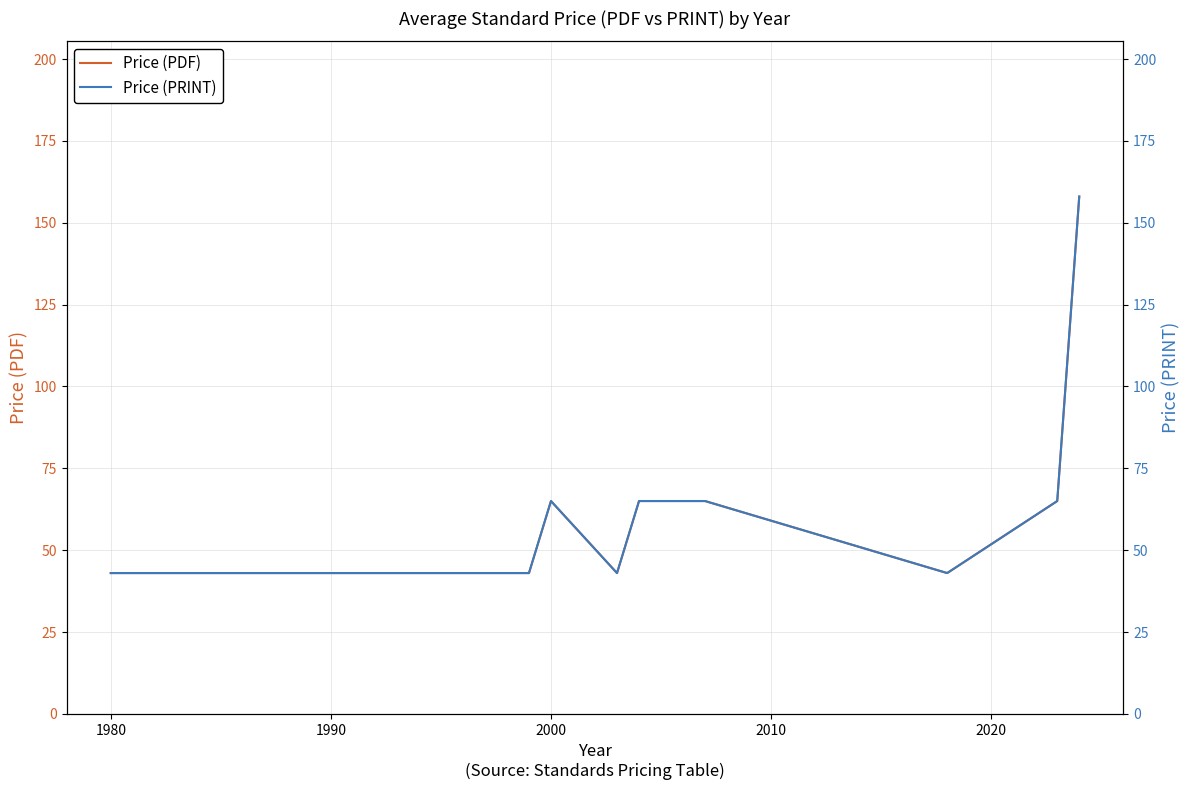

What is the minimum value for Price (PDF)?

43